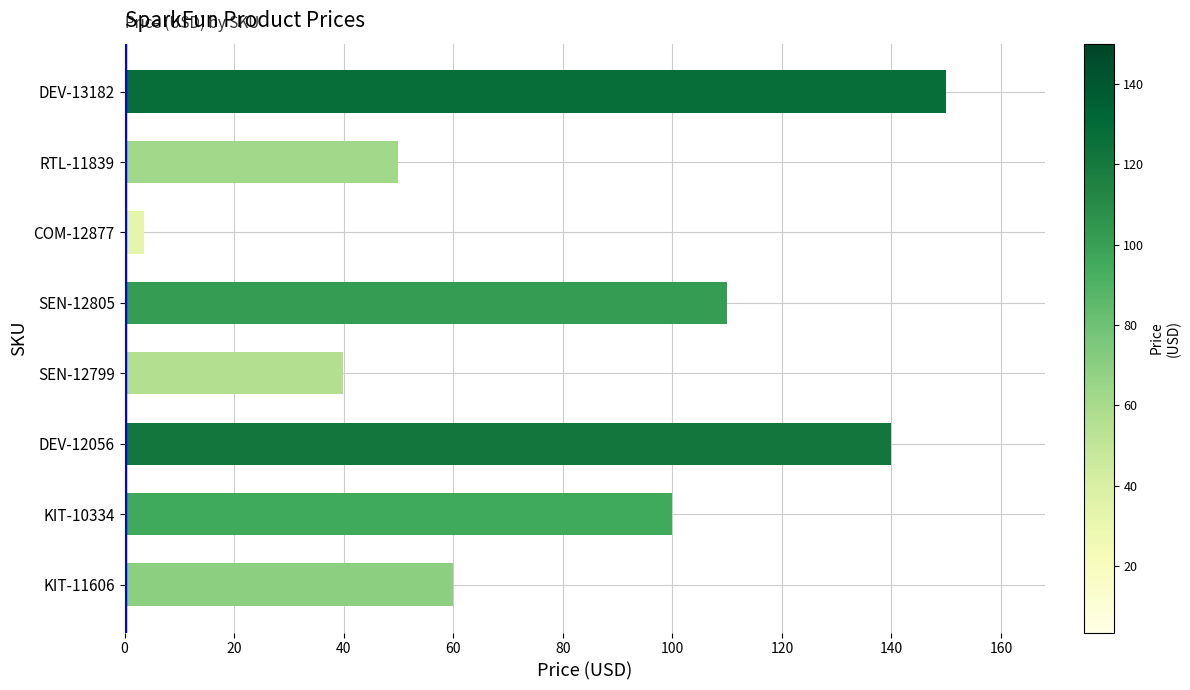

Approximately how many times larger is the value at SEN-12799 compared to KIT-10334?

0.4